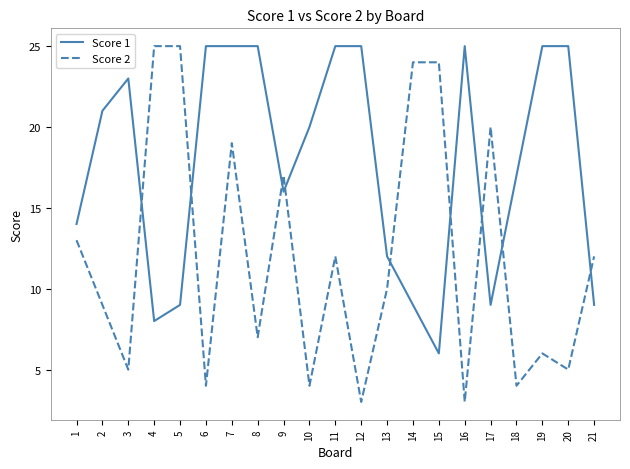

What is the spread (max minus min) of values at 1?

1